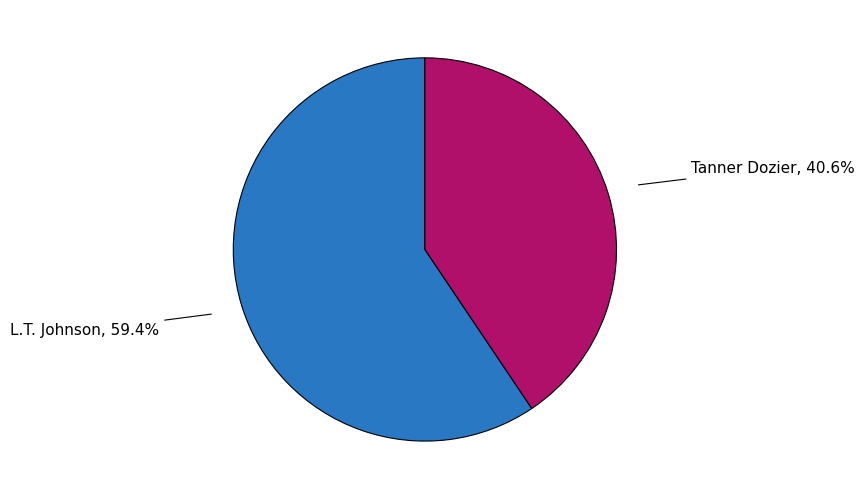

True or false: Tanner Dozier accounts for 41% of the total.

True